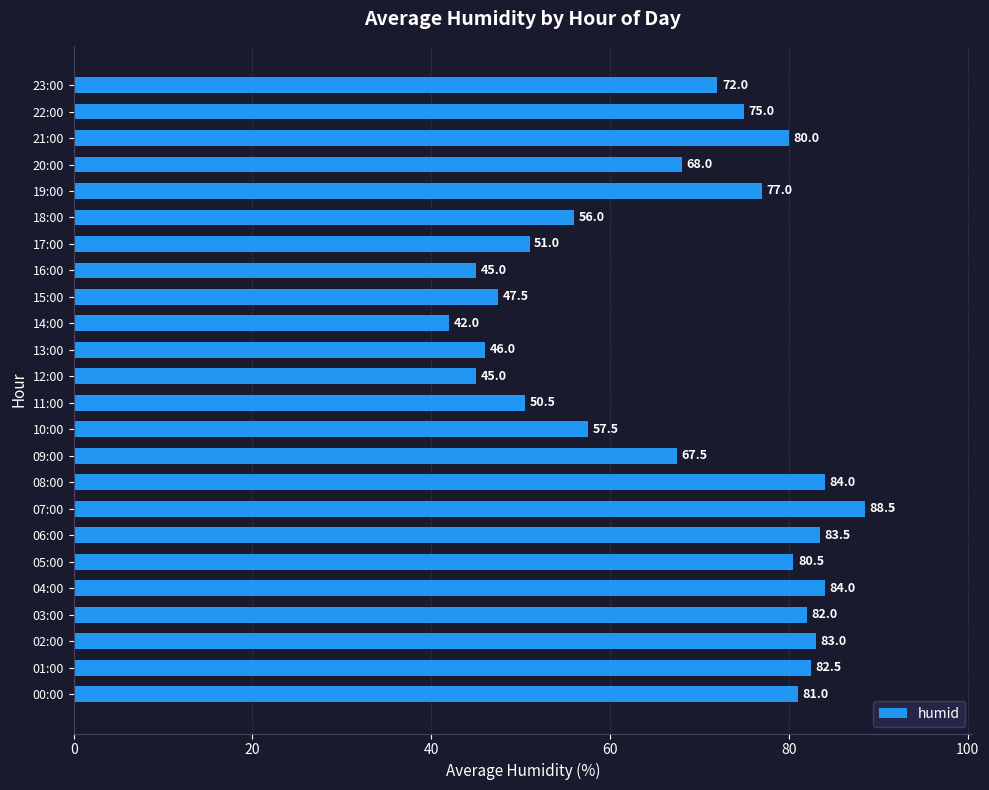

True or false: the data shows 134.9 at 04:00.

False